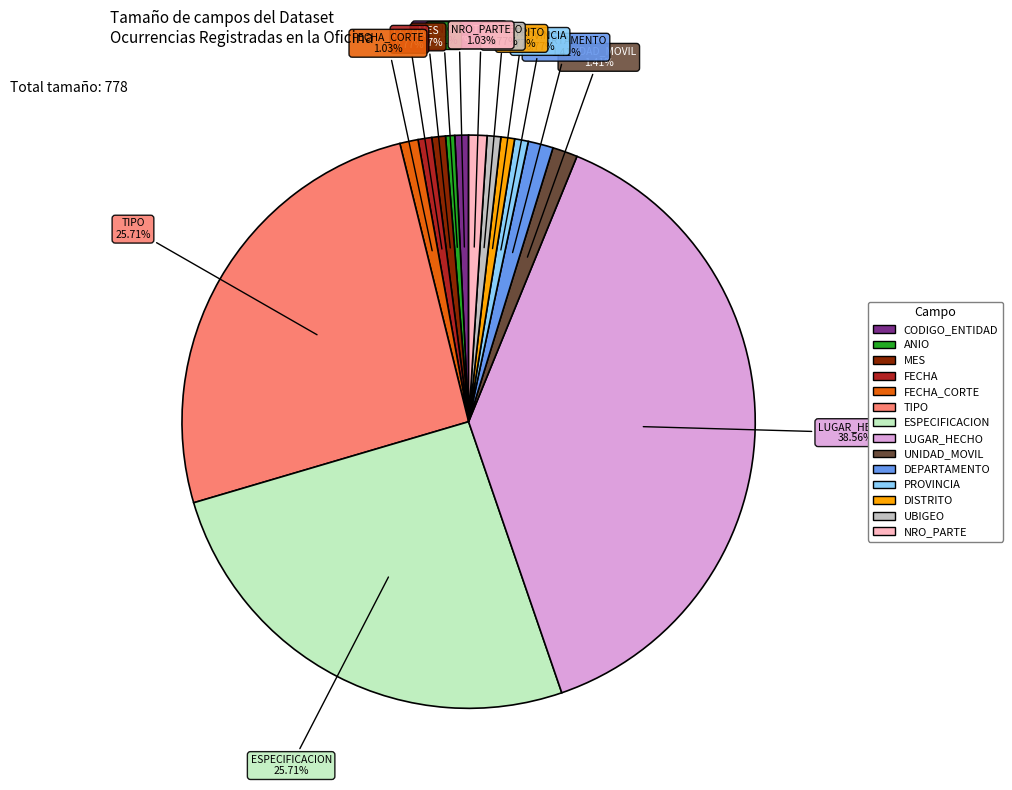

Is there any slice that represents more than half of the pie?

No